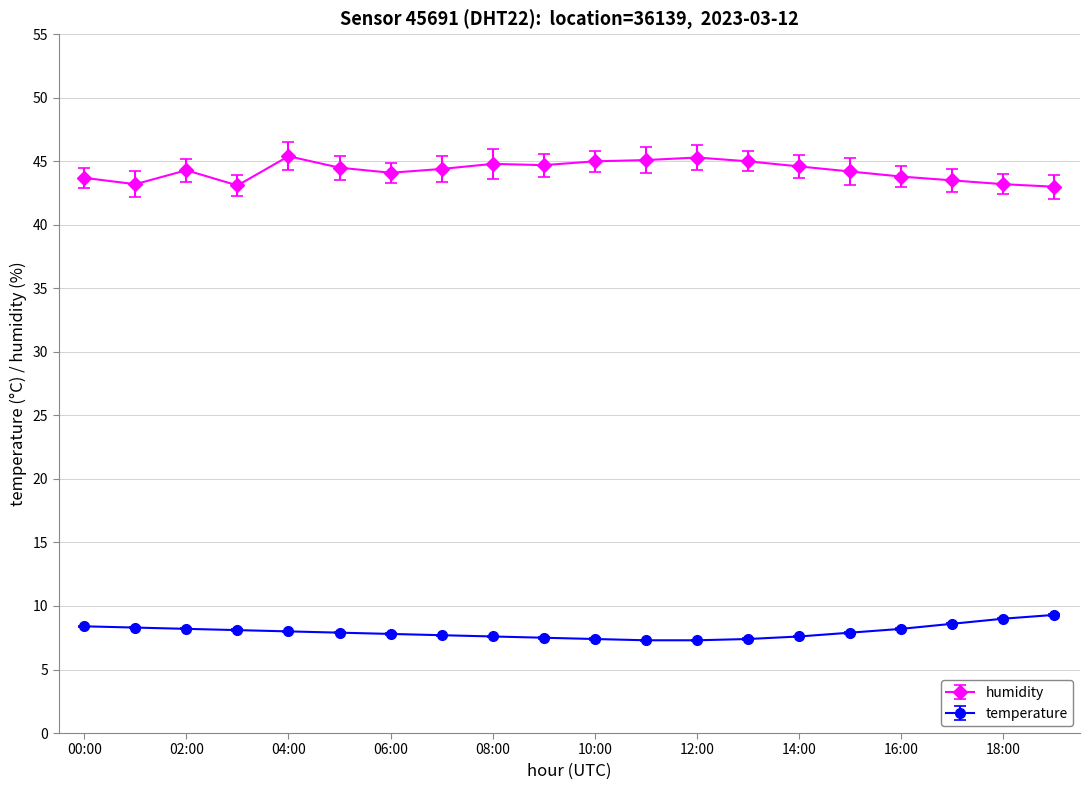

True or false: temperature and humidity cross at least once.

False